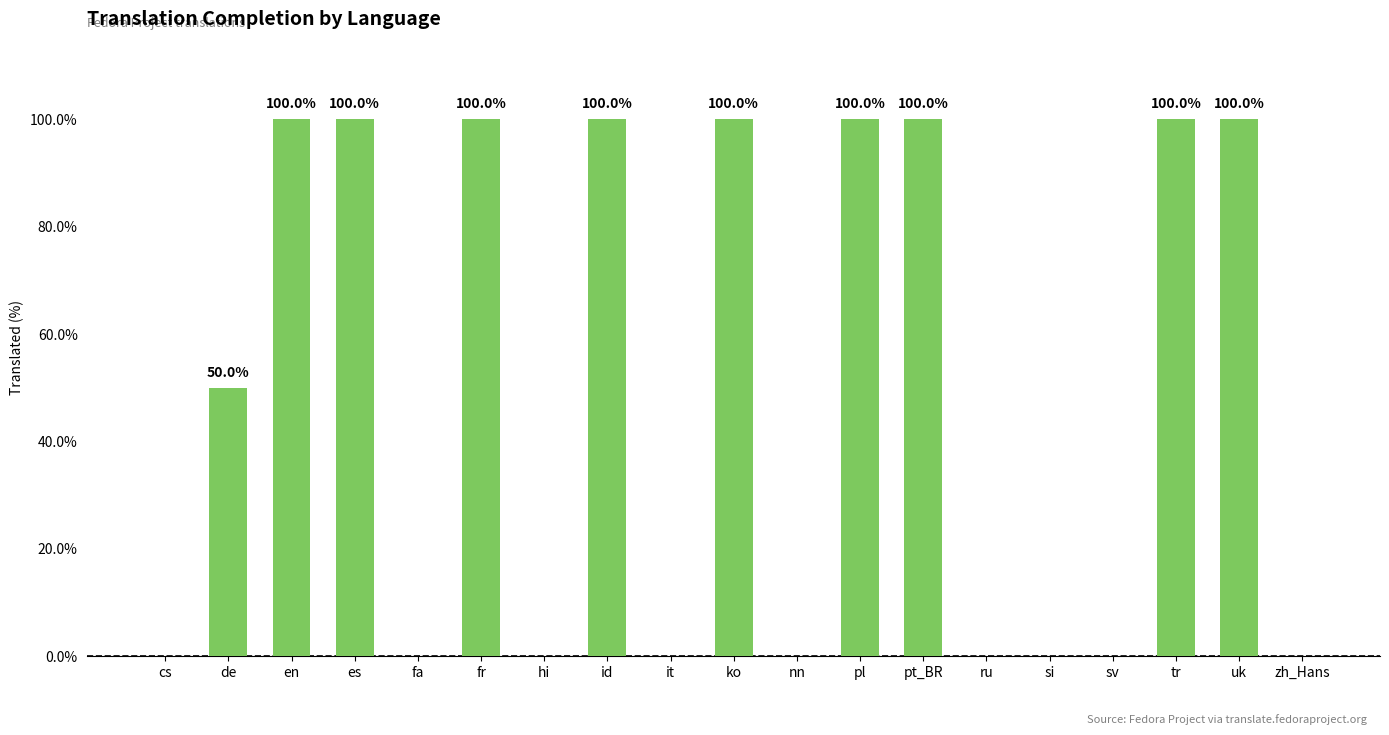

The value at pl is 34. True or false?

False